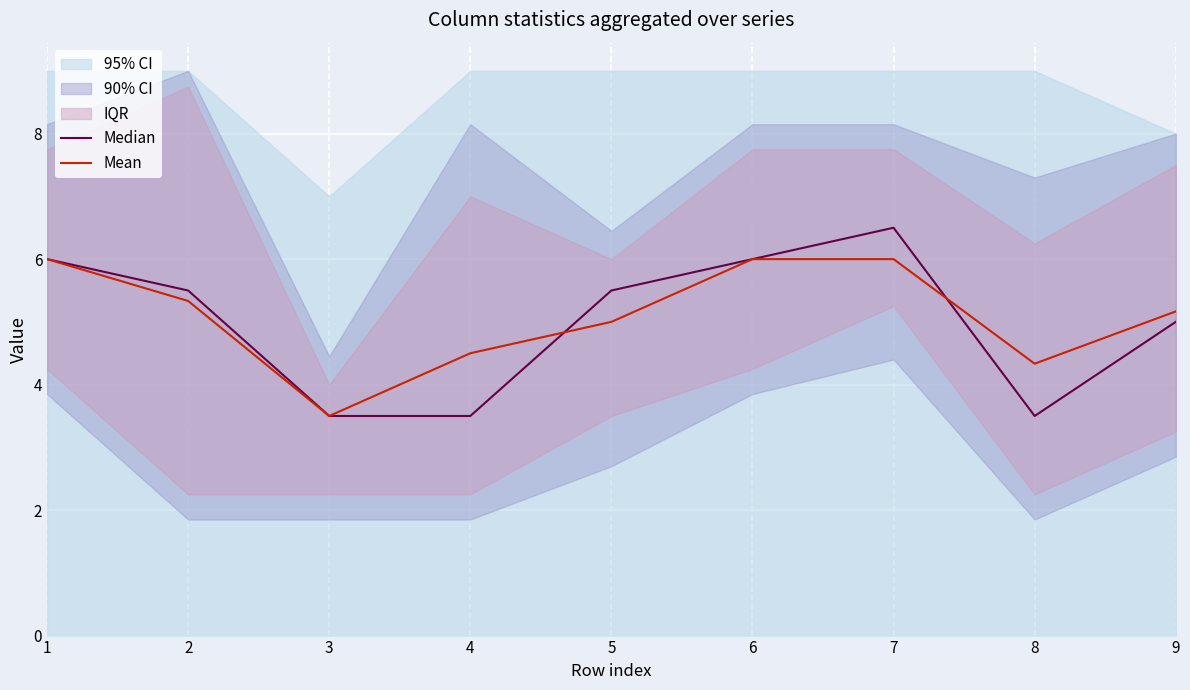

Reading right to left, extract all data points from this chart.

Median: 9=5.0	8=3.5	7=6.5	6=6.0	5=5.5	4=3.5	3=3.5	2=5.5	1=6.0
Mean: 9=5.2	8=4.3	7=6.0	6=6.0	5=5.0	4=4.5	3=3.5	2=5.3	1=6.0